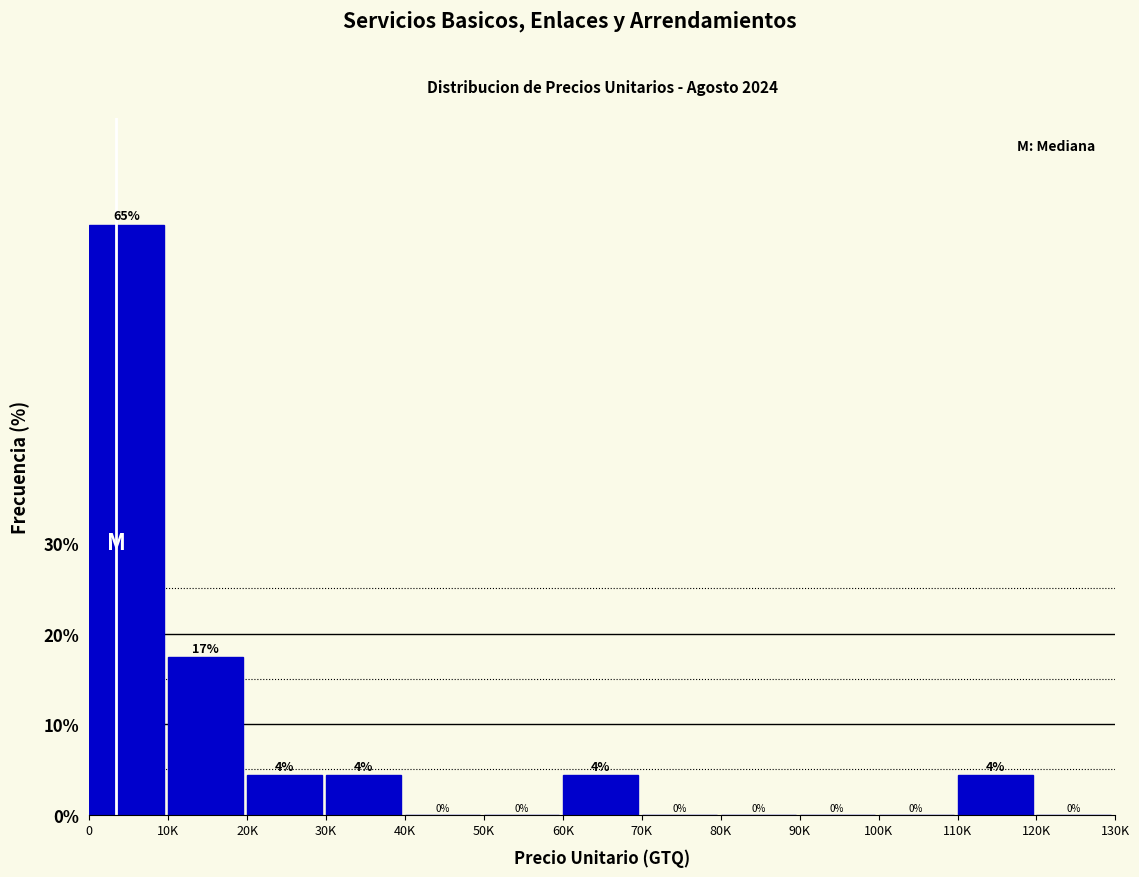

Between 80K and 60K, which is larger?

60K